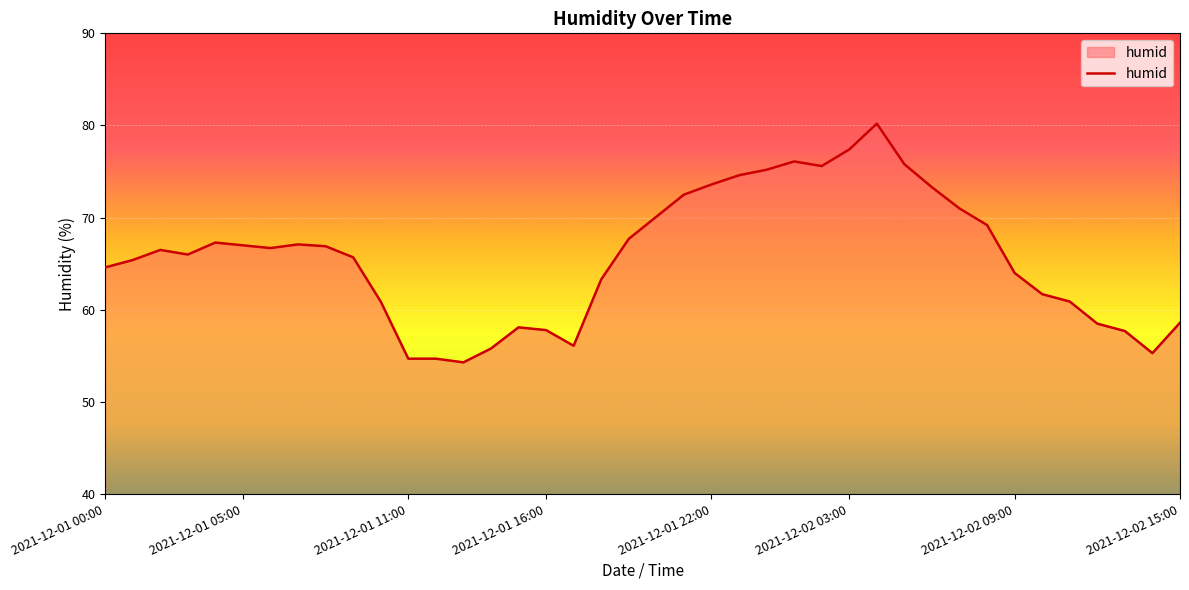

Does the chart display data point markers on the line(s)?

No